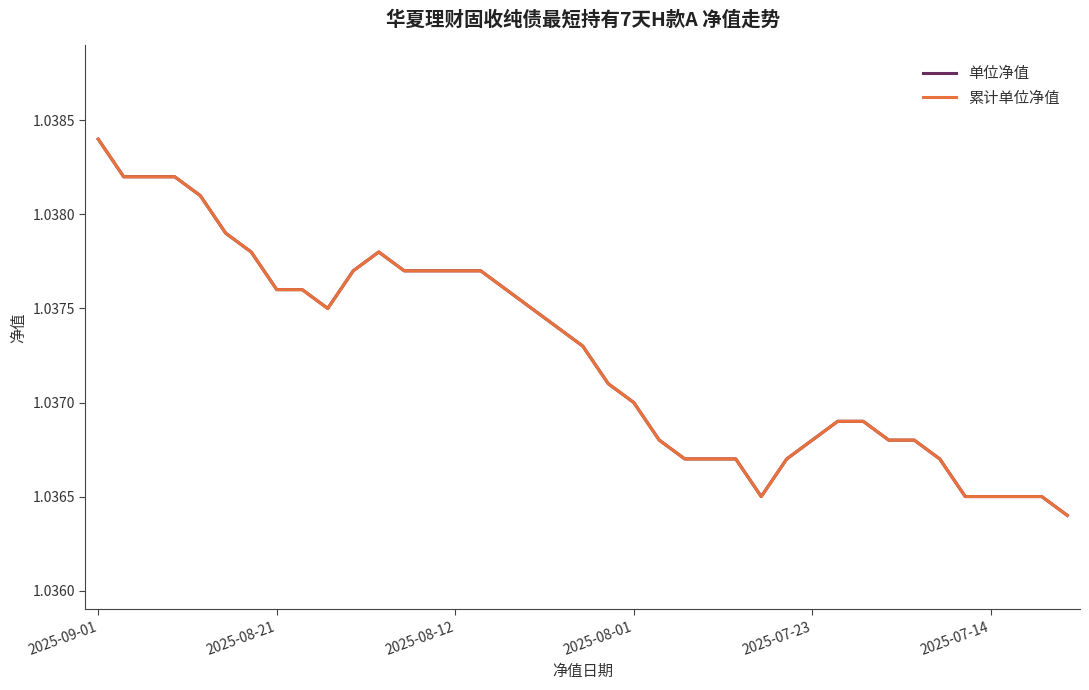

Is this an area chart (filled region under the line)?

No